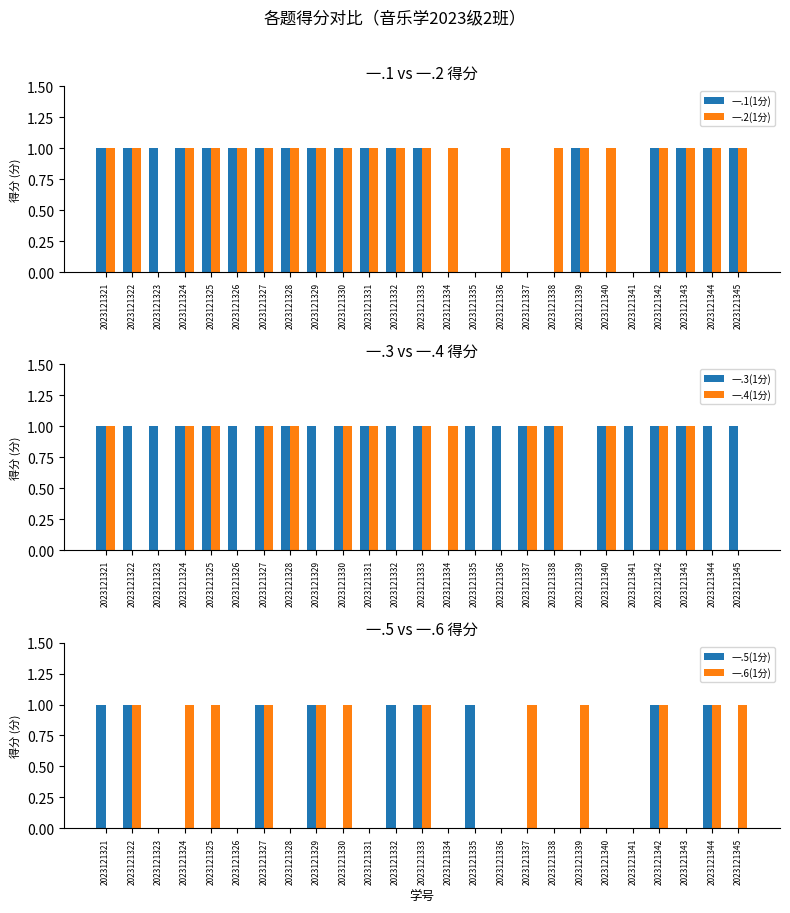

What is the value of the 一.6(1分) bar at the 17th from the left?

1